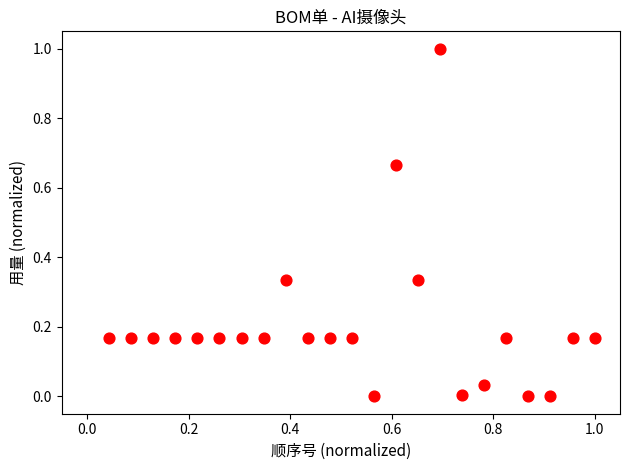

What is the range of X values (max minus min)?

1.0